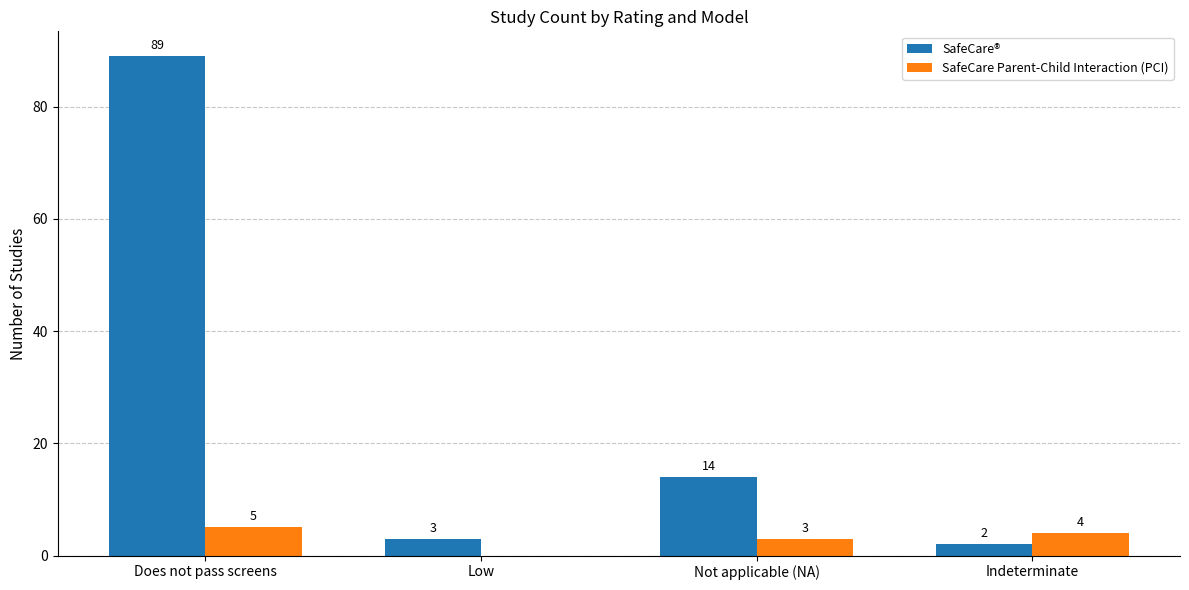

Is it true that SafeCare® equals 89 at Does not pass screens?

True